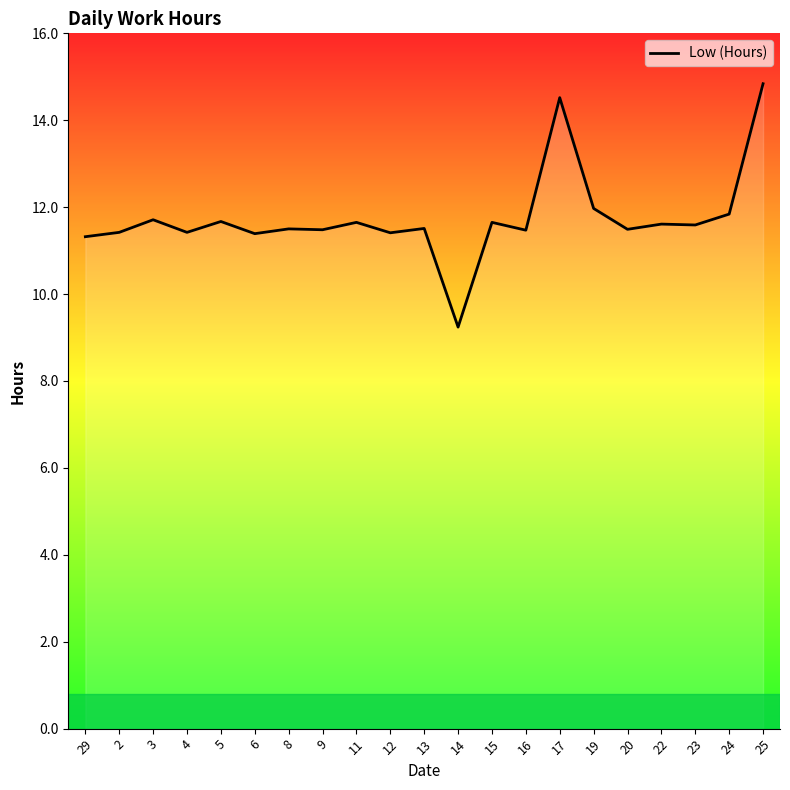

What position from the right is 15?

9